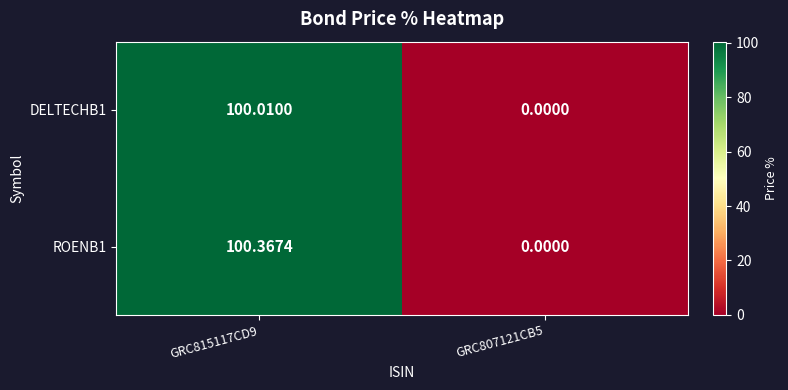

Is the value of ROENB1 at GRC815117CD9 greater than the value of DELTECHB1 at GRC815117CD9?

Yes